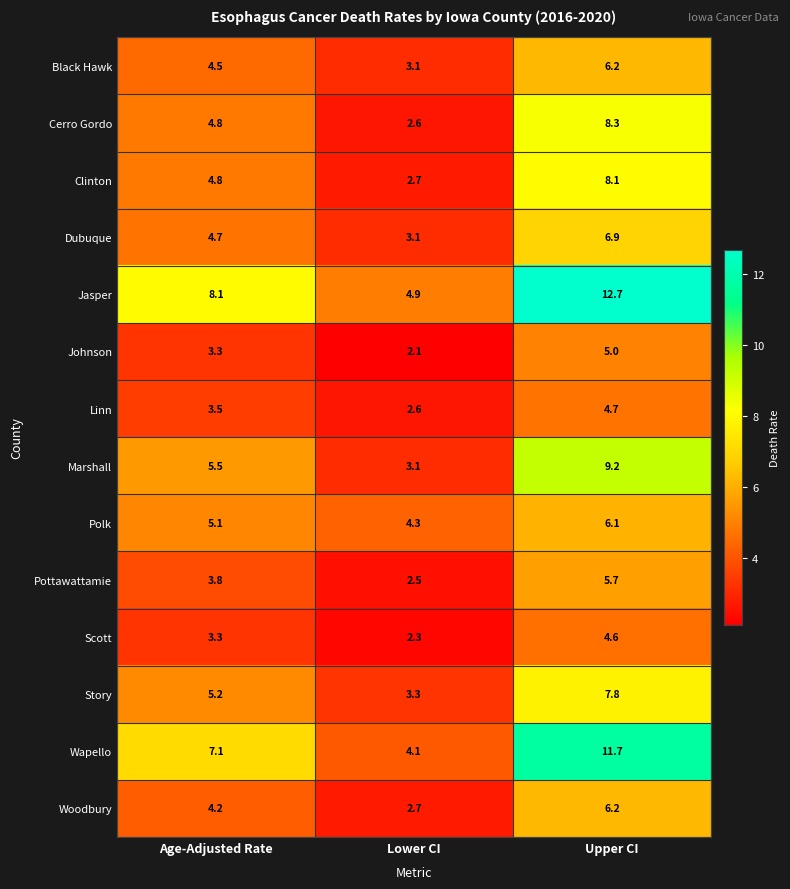

At which label does Woodbury first exceed 4?

Age-Adjusted Rate